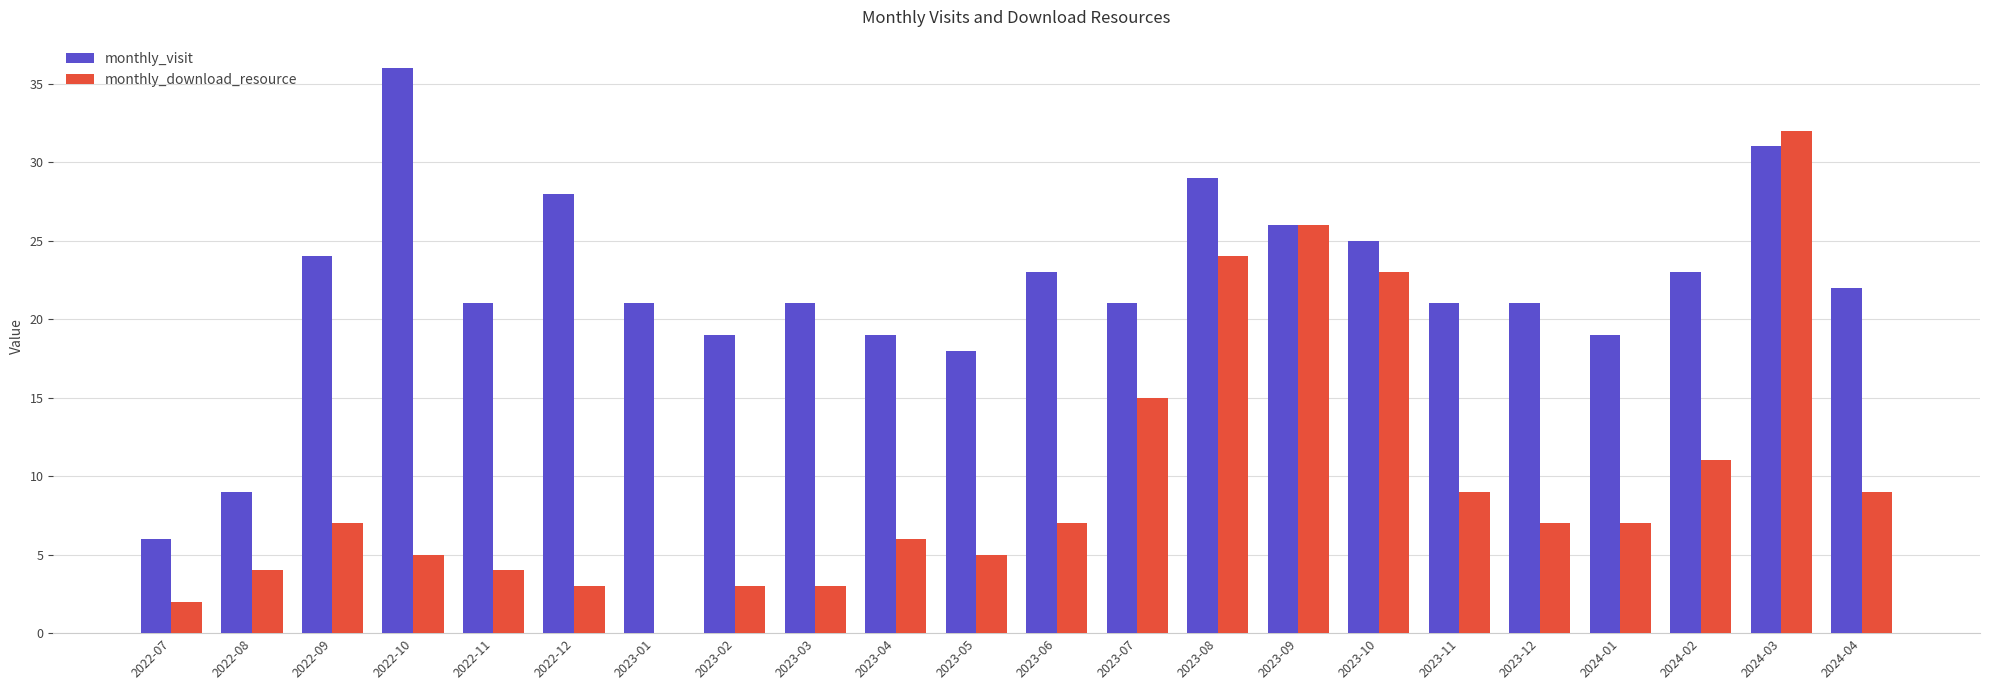

Does the chart contain stacked bars?

No